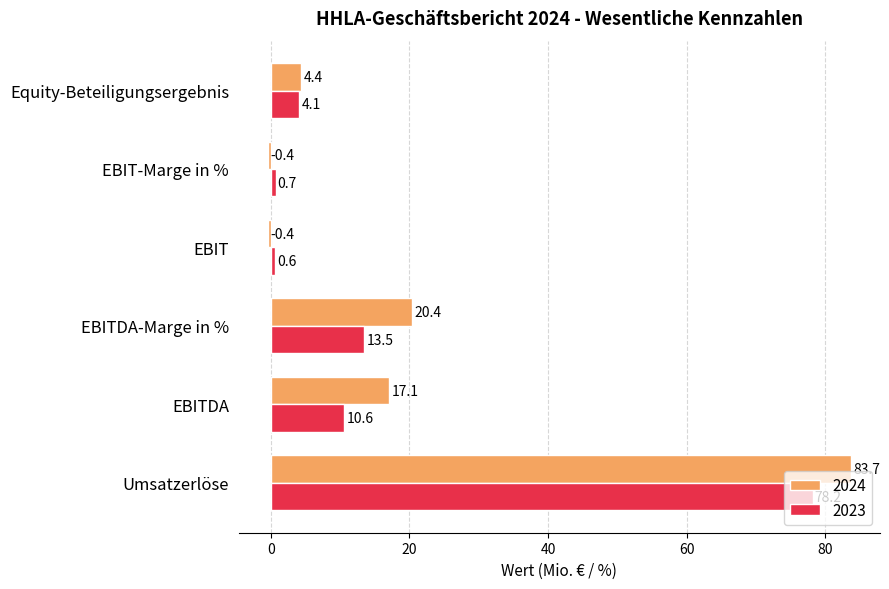

Which series has the largest range (max minus min)?

2024